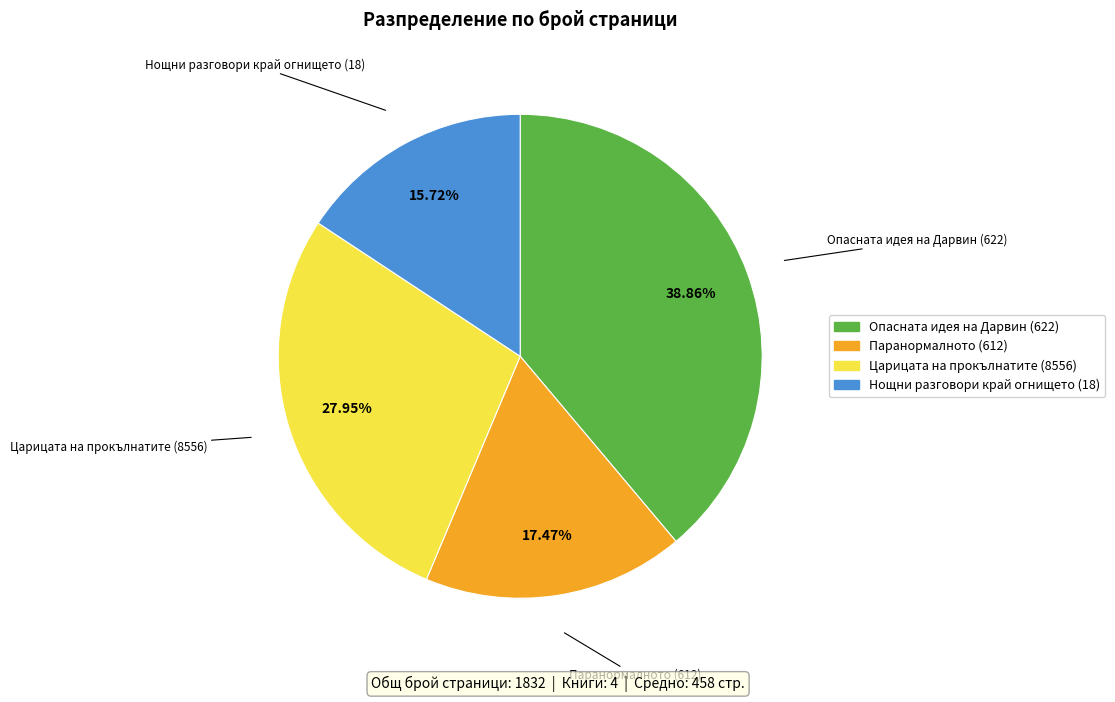

Approximately how many times larger is the value at Паранормалното (612) compared to Нощни разговори край огнището (18)?

1.1